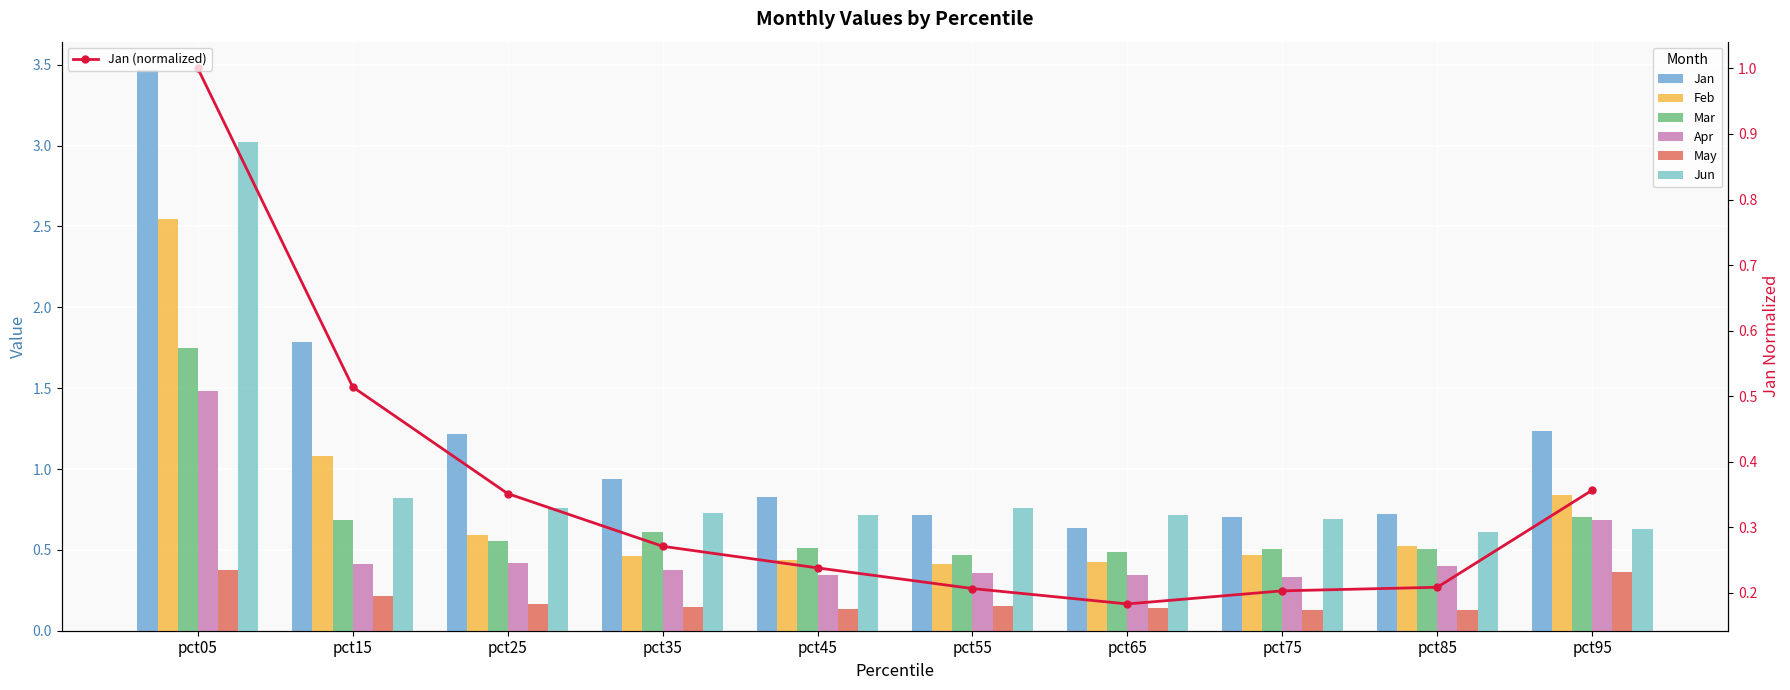

Is it true that May equals 0.1 at pct35?

True